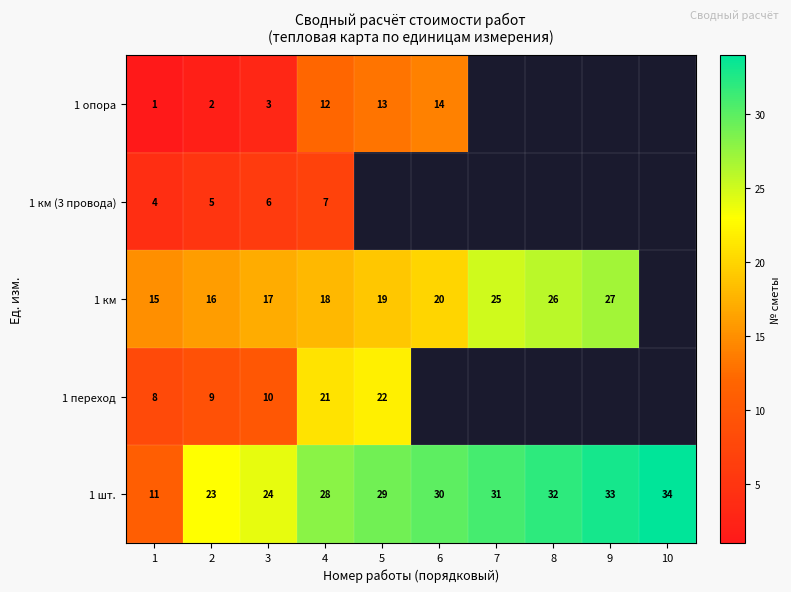

What is the sum of all 1 шт. values?

275